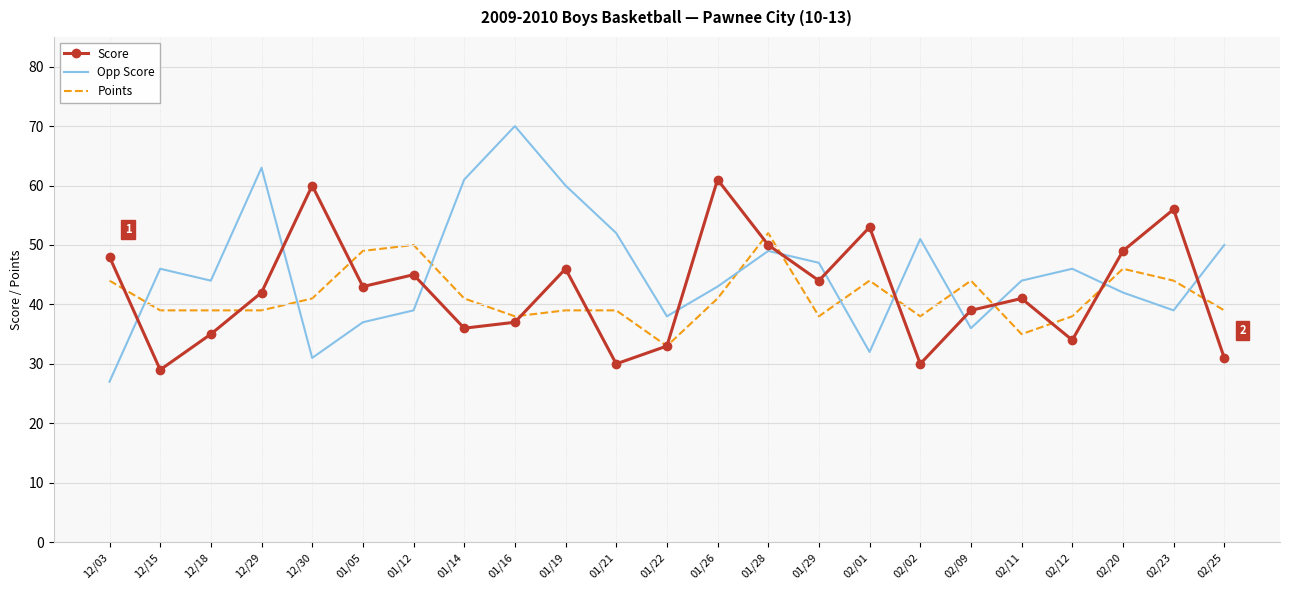

Reading left to right, transcribe all the data shown in this chart.

Score: 48	29	35	42	60	43	45	36	37	46	30	33	61	50	44	53	30	39	41	34	49	56	31
Opp Score: 27	46	44	63	31	37	39	61	70	60	52	38	43	49	47	32	51	36	44	46	42	39	50
Points: 44	39	39	39	41	49	50	41	38	39	39	33	41	52	38	44	38	44	35	38	46	44	39